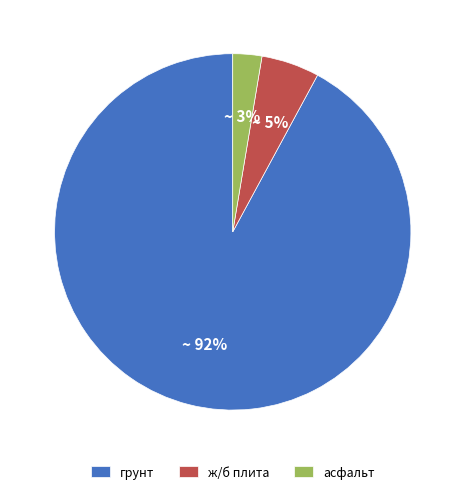

Combined, do асфальт and ж/б плита account for over 50%?

No